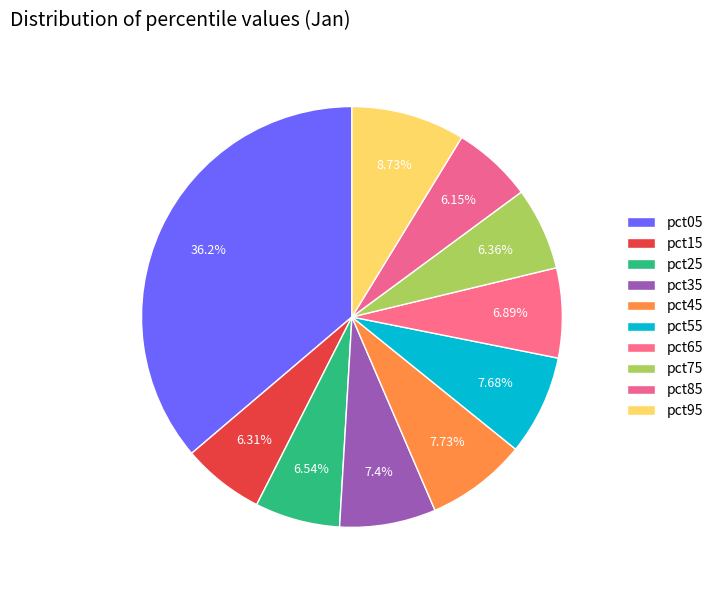

Does any single category account for the majority?

No